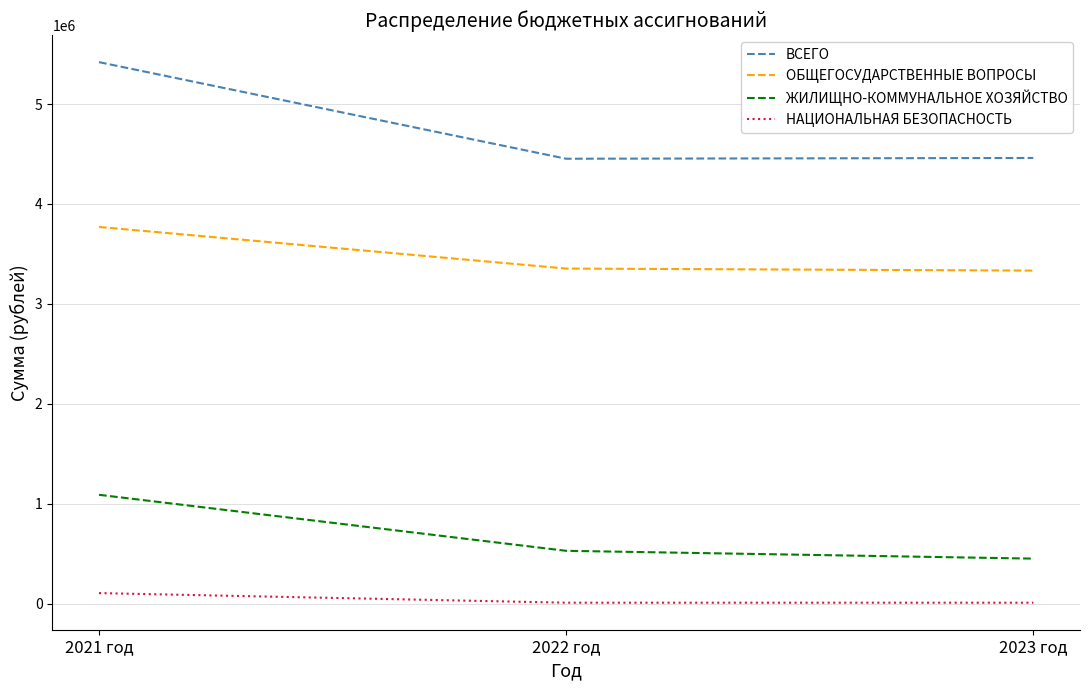

What value does the НАЦИОНАЛЬНАЯ БЕЗОПАСНОСТЬ series have at 2022 год?

10000.0